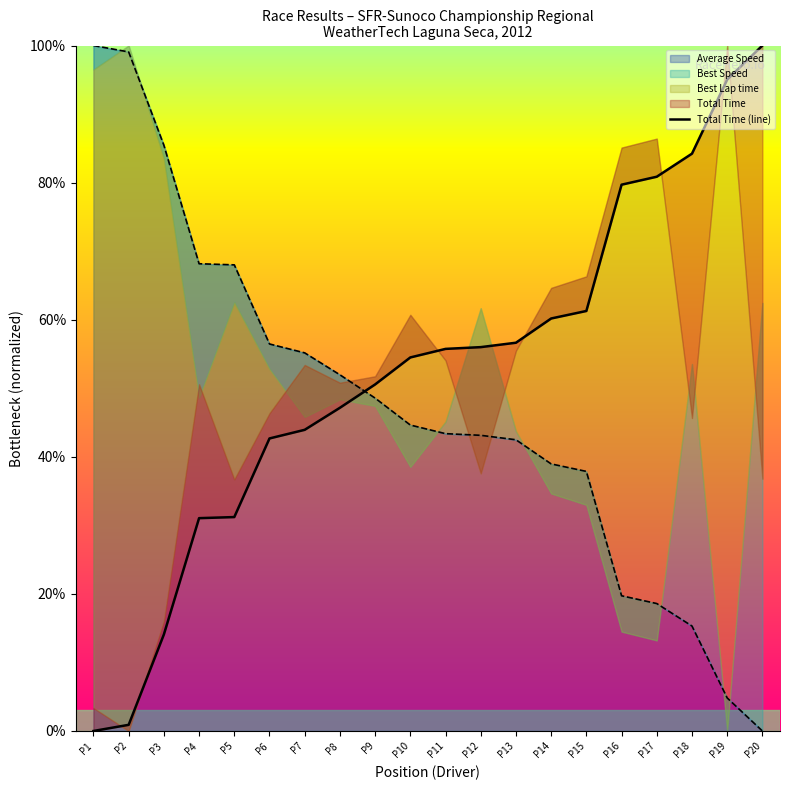

True or false: the data shows 0.6 at P15.

True